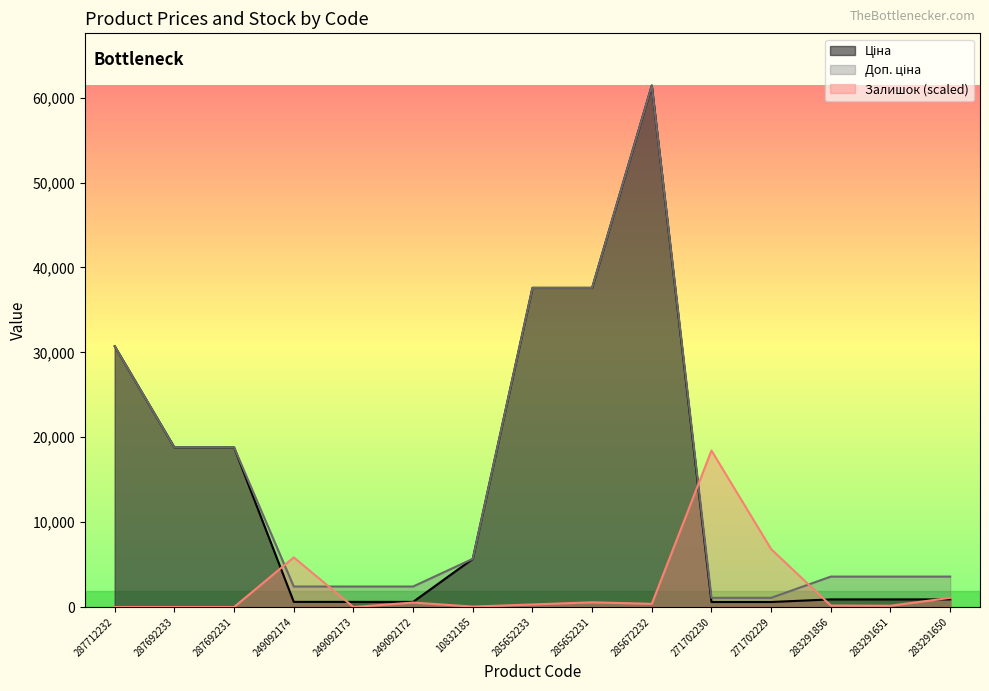

At which category does Залишок reach its first local peak?

249092174